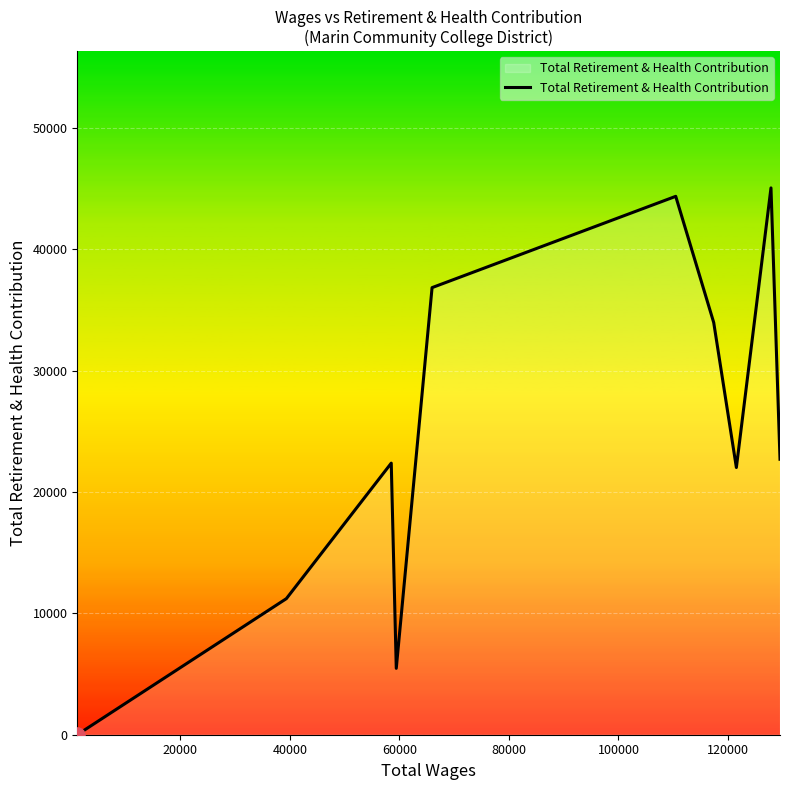

What is the greatest value displayed?

45055